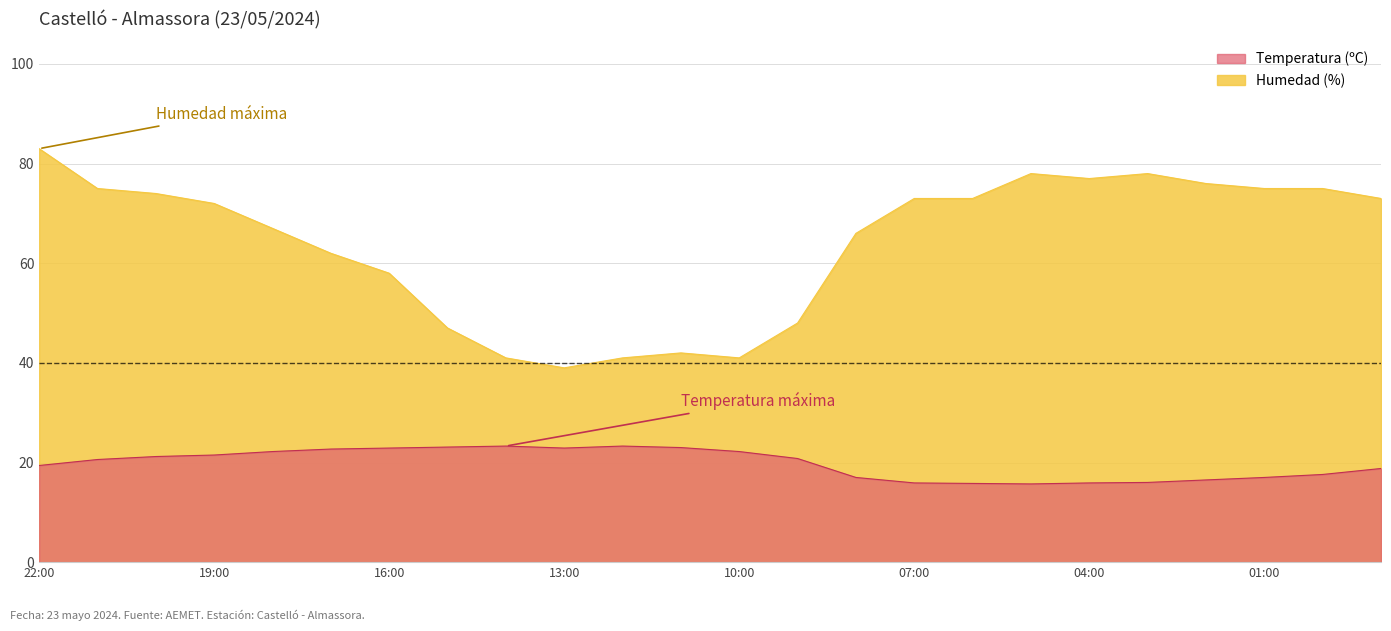

Rank the categories by Humedad (%) value from highest to lowest.

22:00, 05:00, 03:00, 04:00, 02:00, 21:00, 01:00, 00:00, 20:00, 07:00, 06:00, 23:00, 19:00, 18:00, 08:00, 17:00, 16:00, 09:00, 15:00, 11:00, 14:00, 12:00, 10:00, 13:00